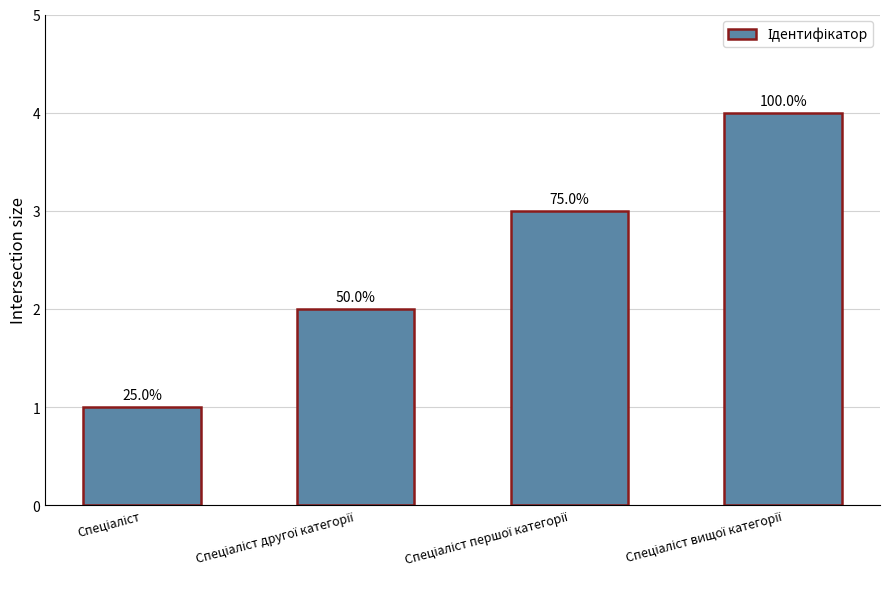

Does the chart contain any negative values?

No